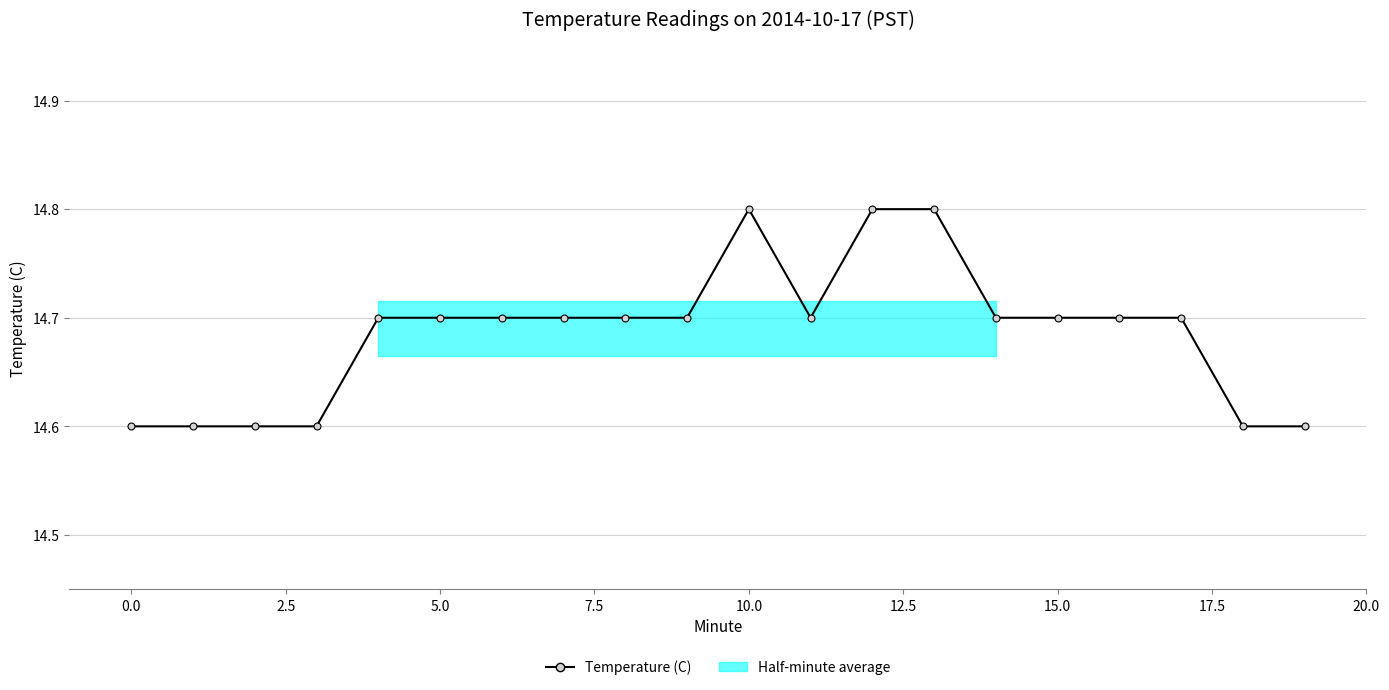

What is the average value?

14.7